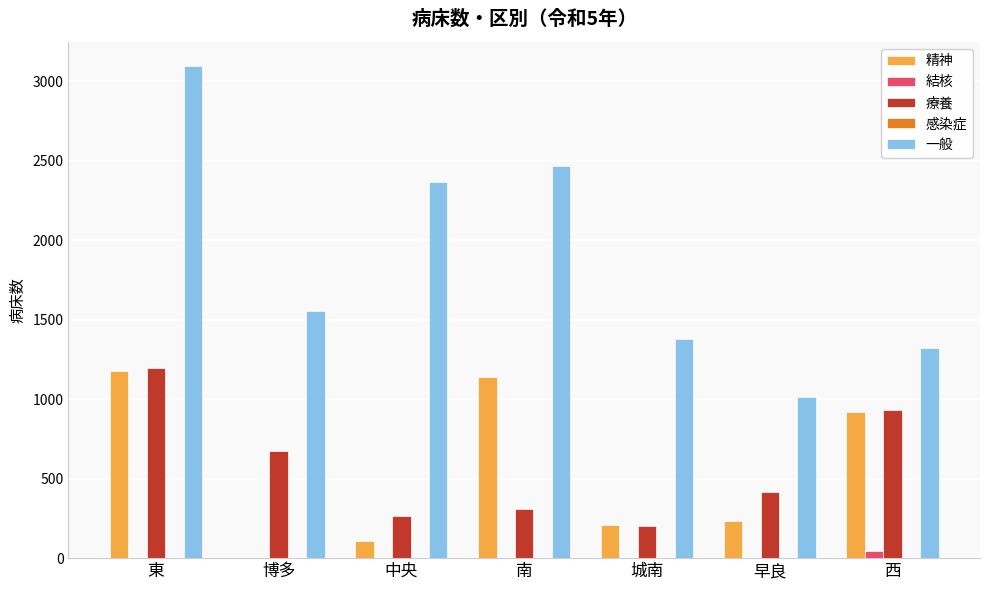

At which category is the sum across all series the highest?

東